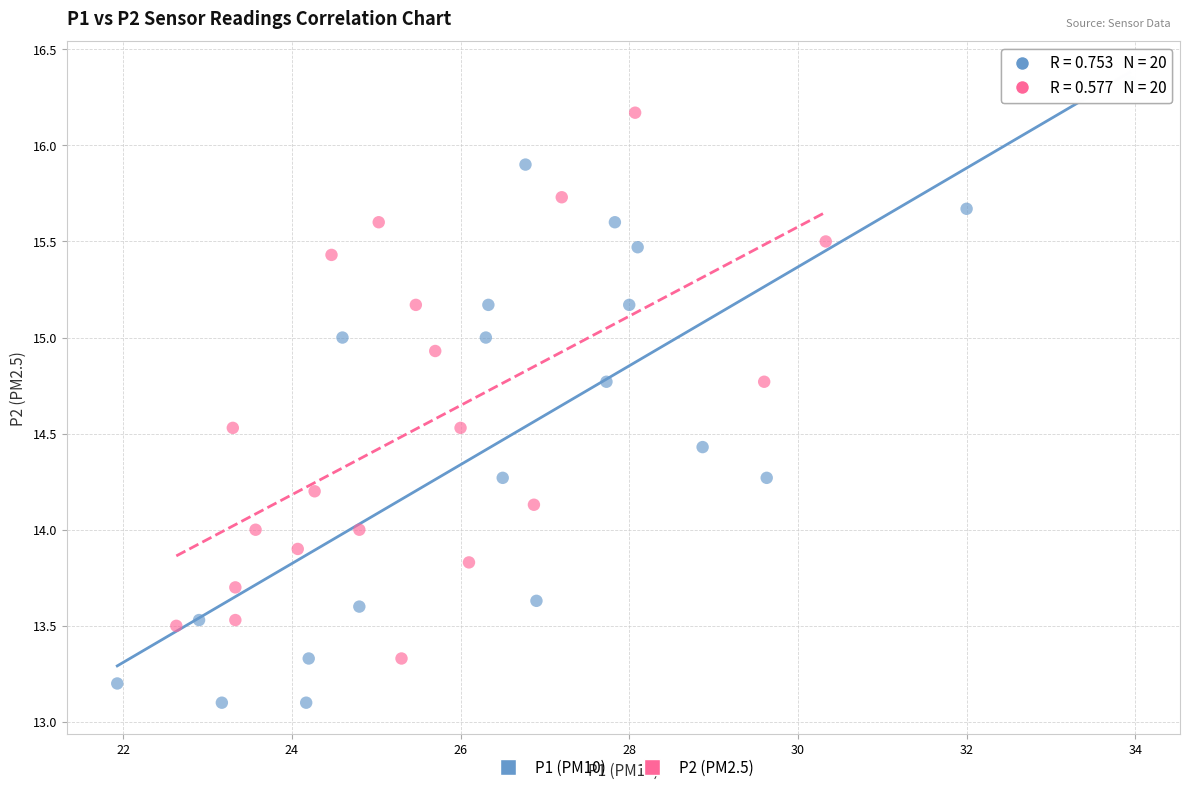

Which series reaches the minimum Y coordinate?

P1 (PM10)